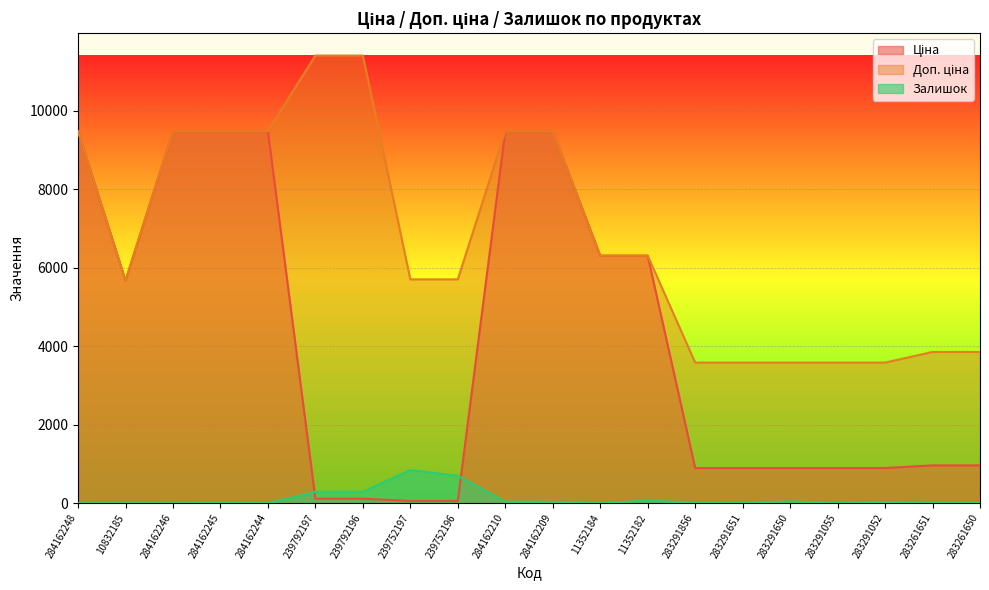

At which category is the sum across all series the highest?

284162210